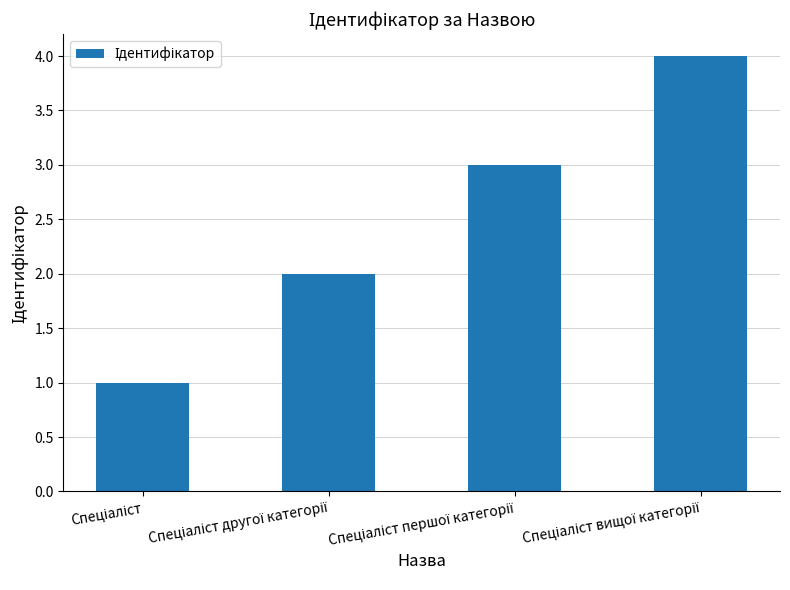

What is the difference between the maximum and minimum values?

3